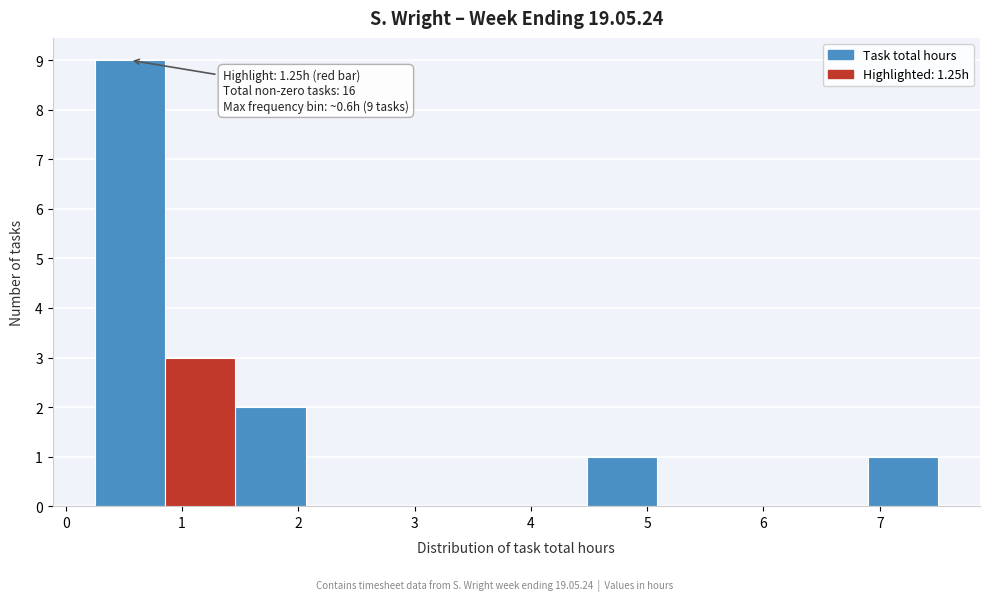

Over which range of the x-axis is the bar tallest?

0.3 to 0.9